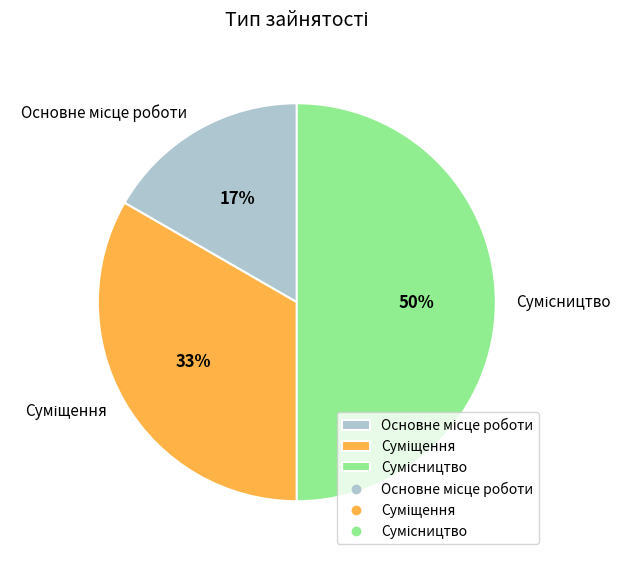

To the nearest percent, what is the difference between the largest and smallest slice percentages?

33%